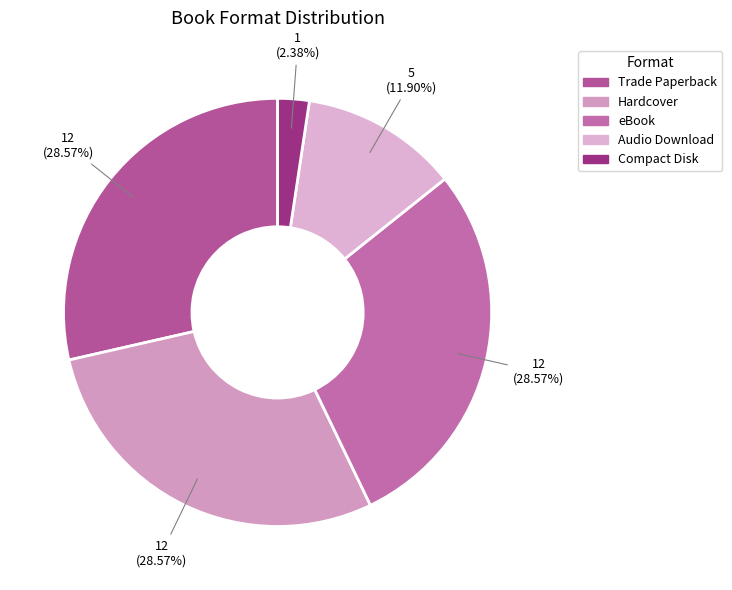

To the nearest percent, what portion does Trade Paperback represent?

29%